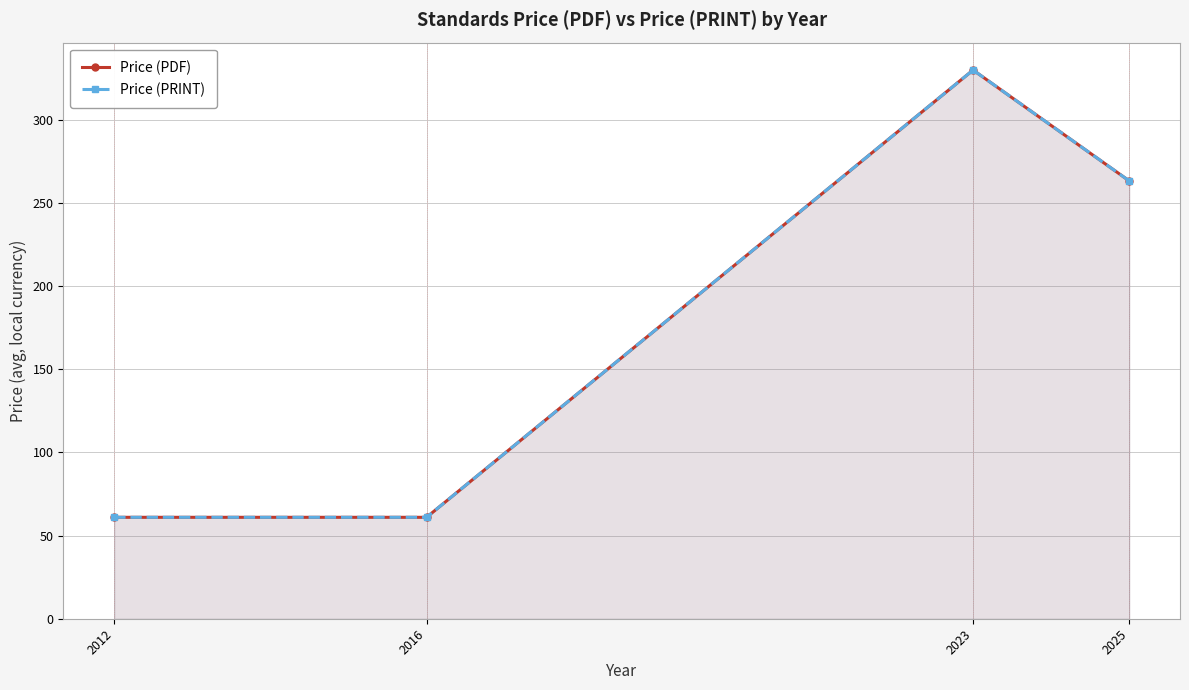

Does the chart have visible grid lines?

Yes